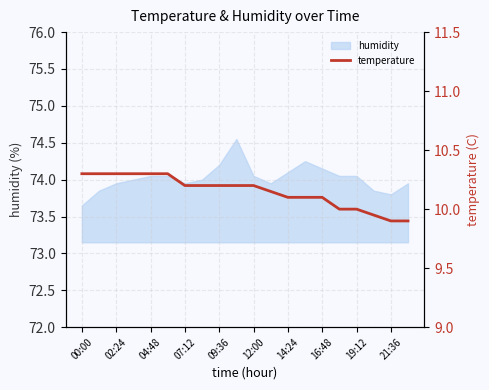

Count the number of categories in the chart.

20